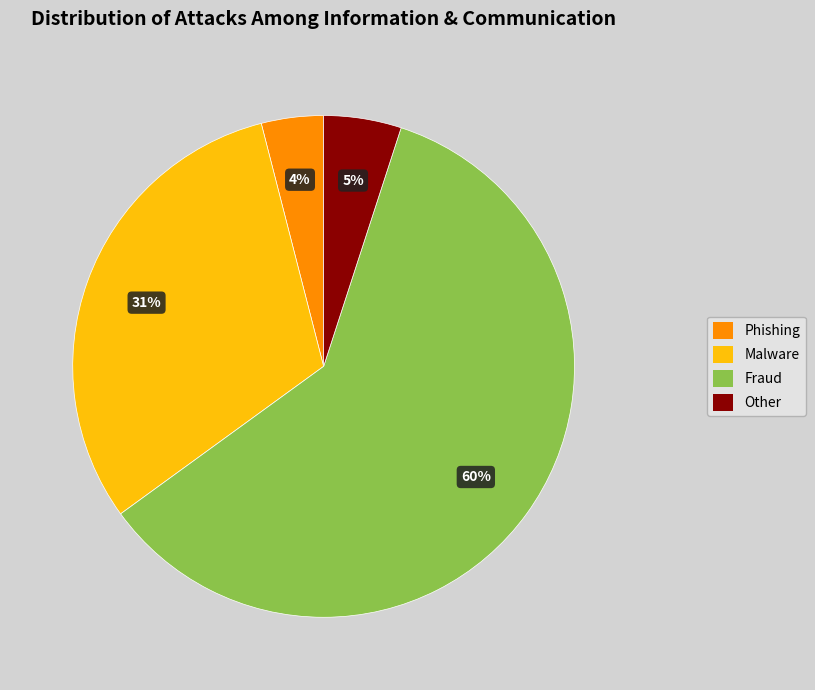

Is there a majority slice in this chart?

Yes